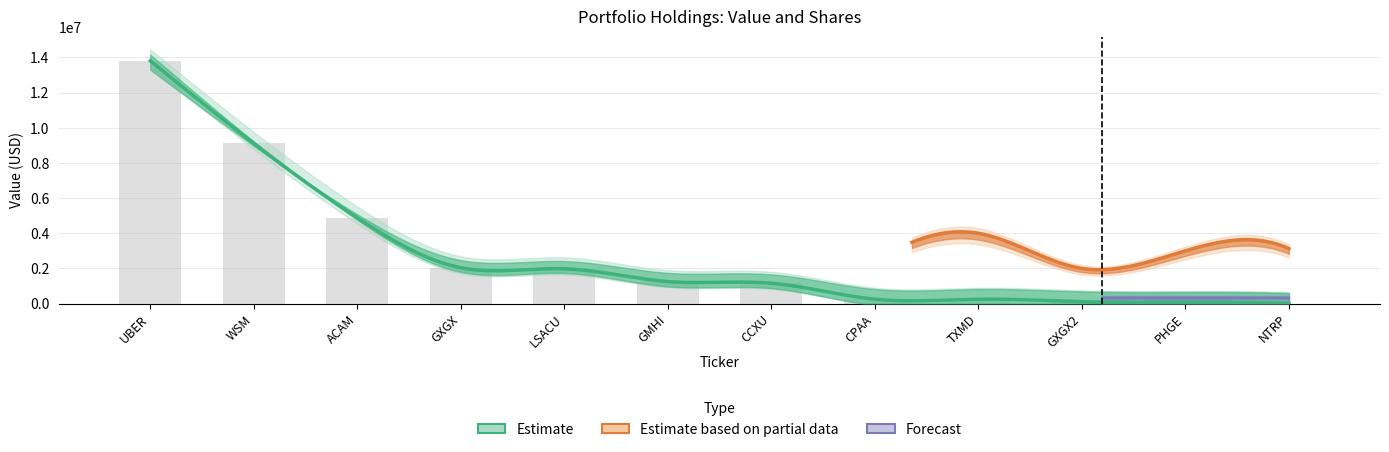

What position from the right is 9?

3